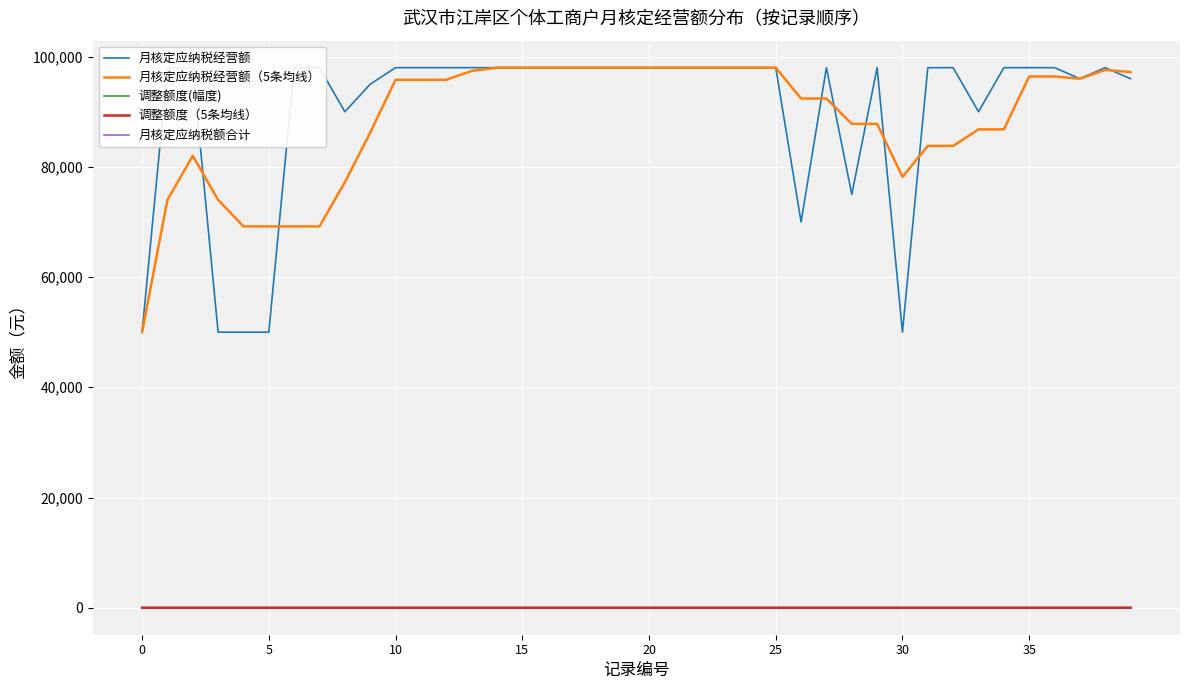

How many data points in 月核定应纳税经营额 are less than 98000?

12